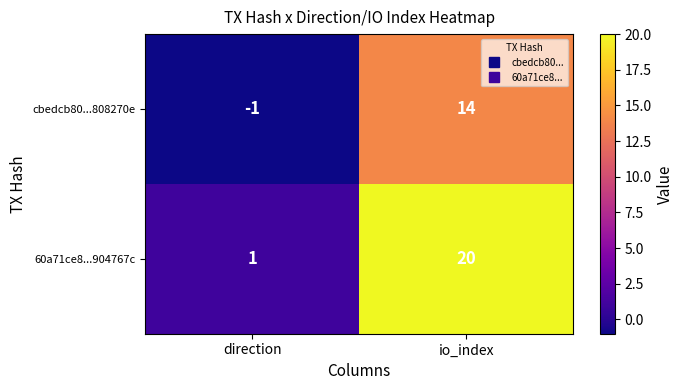

What is the difference between the 60a71ce8...904767c values at io_index and direction?

19